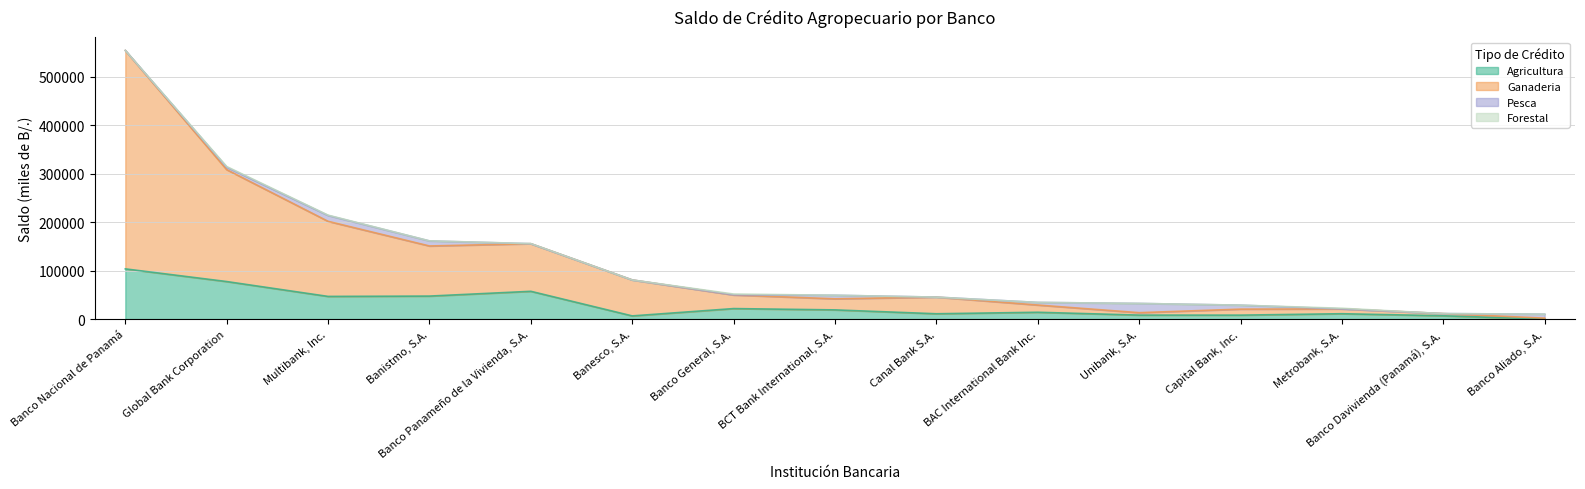

At which category is the sum across all series the highest?

Banco Nacional de Panamá